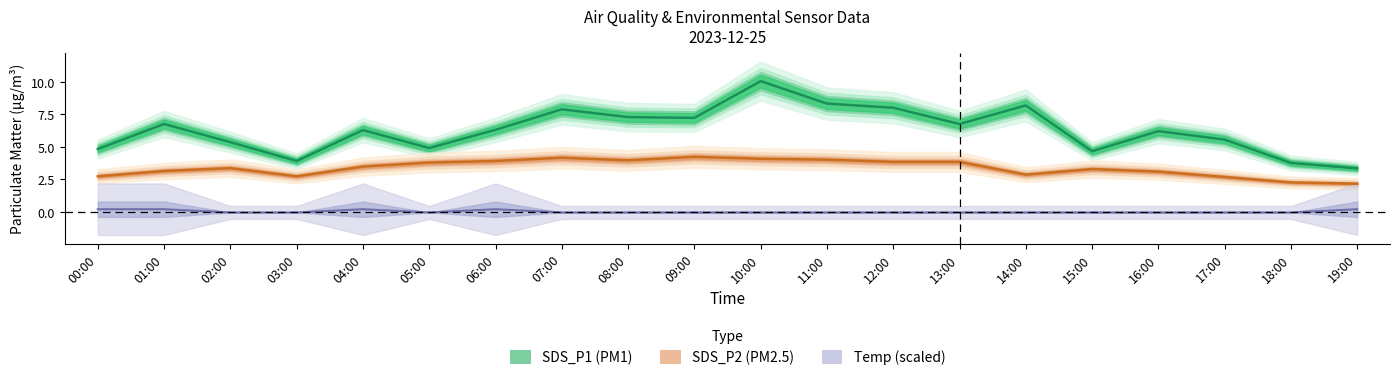

Read the SDS_P2 value at 06:00.

3.9